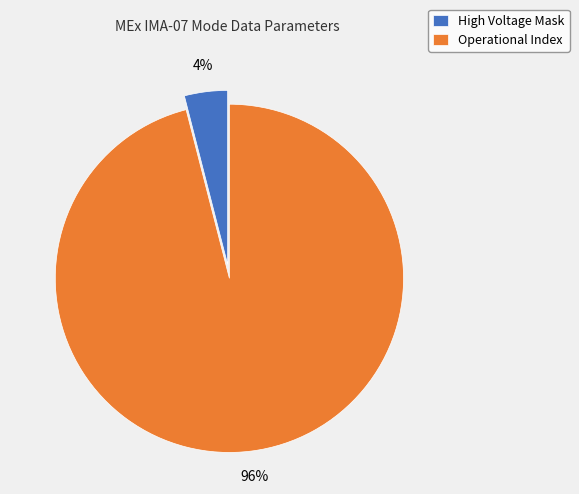

To the nearest percent, what percentage of the pie is Operational Index?

96%